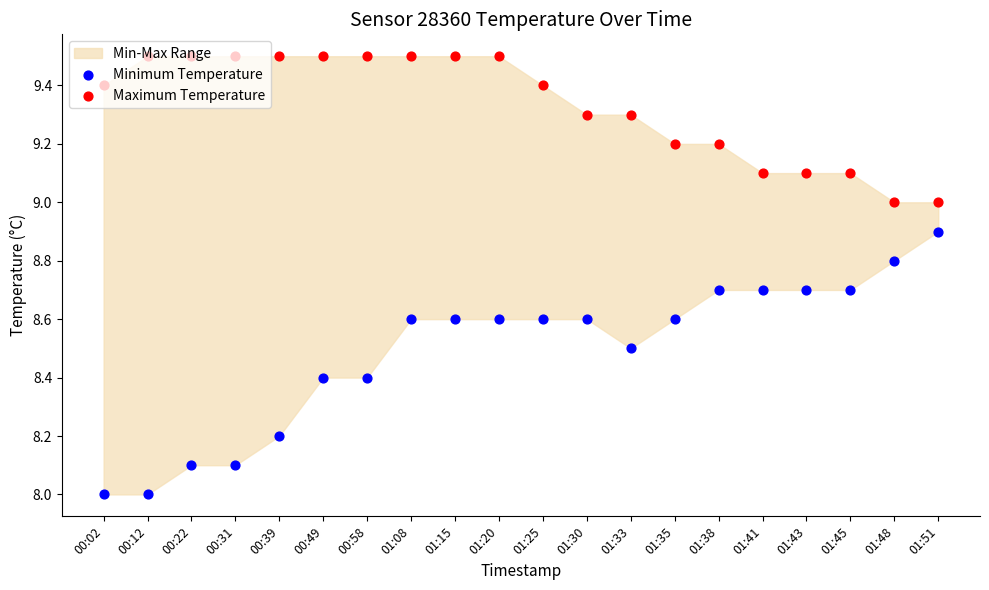

At which category is the sum across all series the highest?

01:08